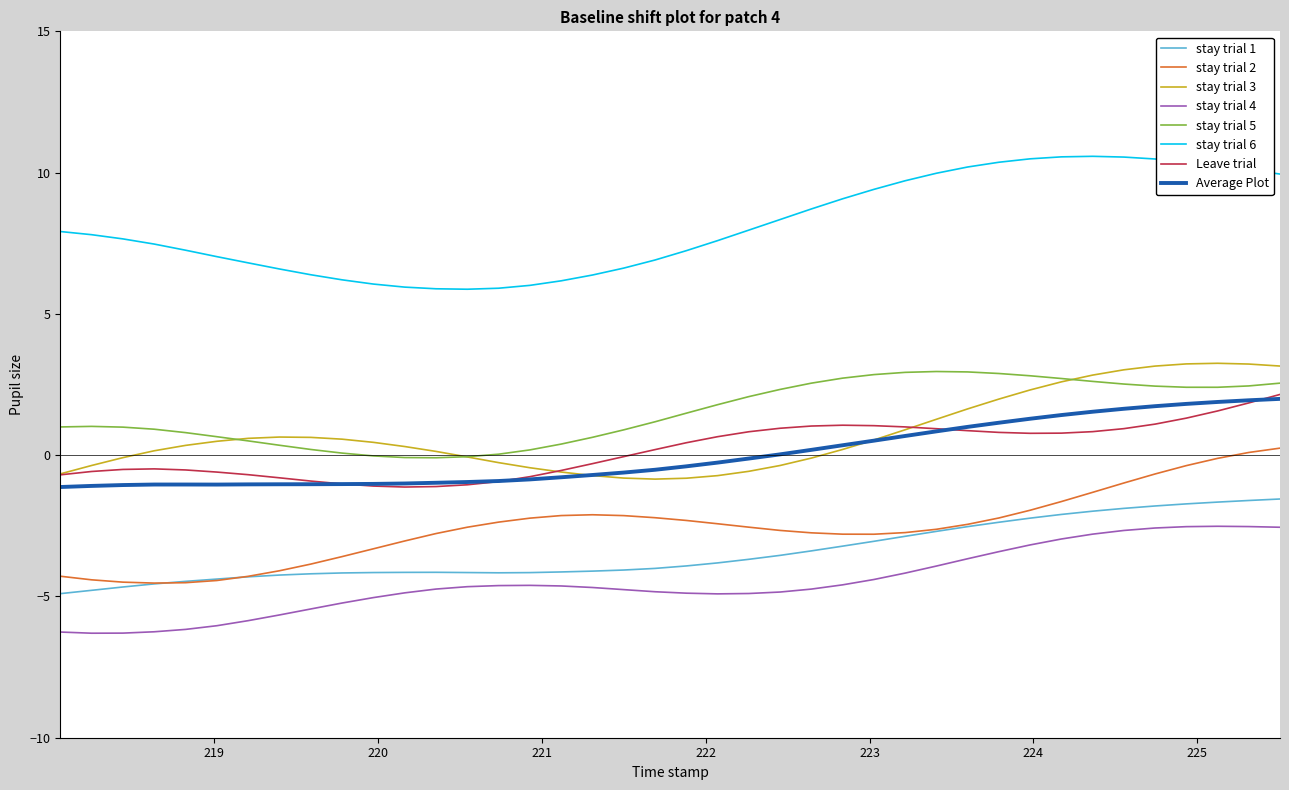

True or false: stay trial 5 and stay trial 6 cross at least once.

False